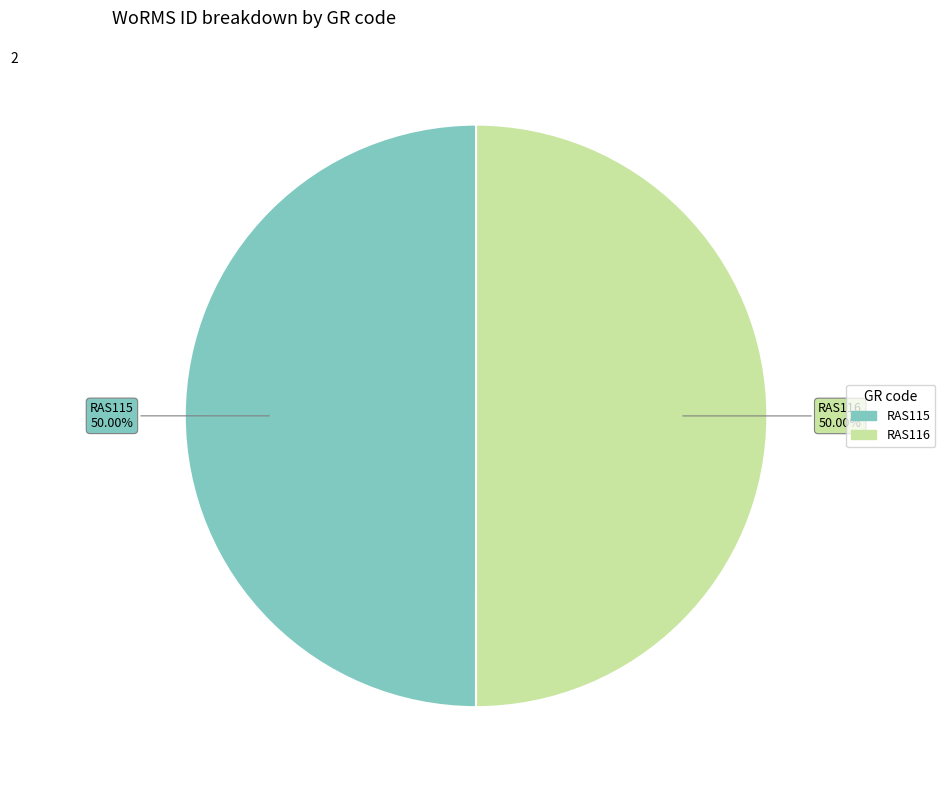

Combined, do RAS115 and RAS116 account for over 50%?

Yes